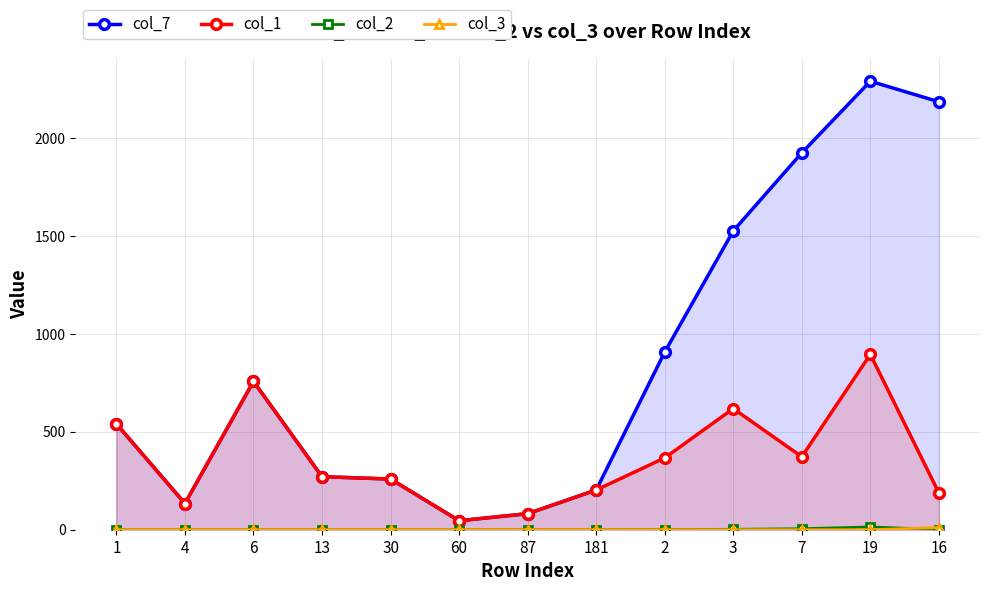

At which category is the sum across all series the highest?

19